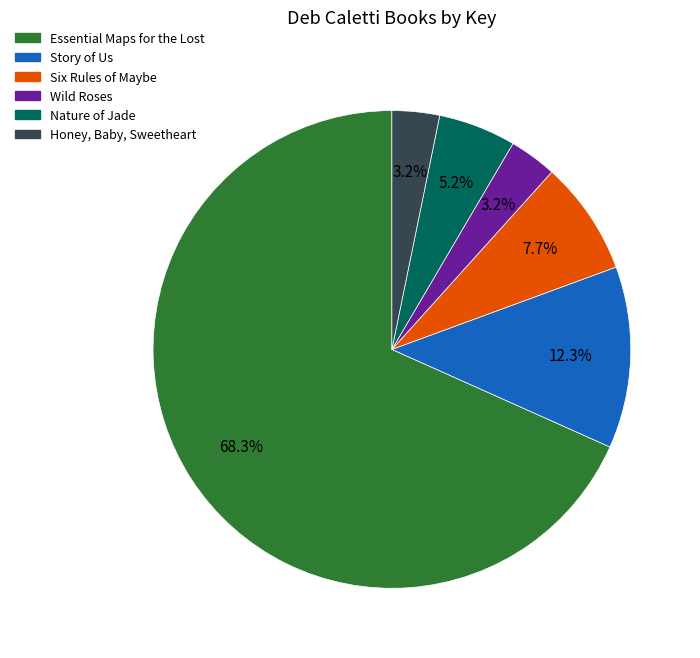

Which slice is the largest?

Essential Maps for the Lost